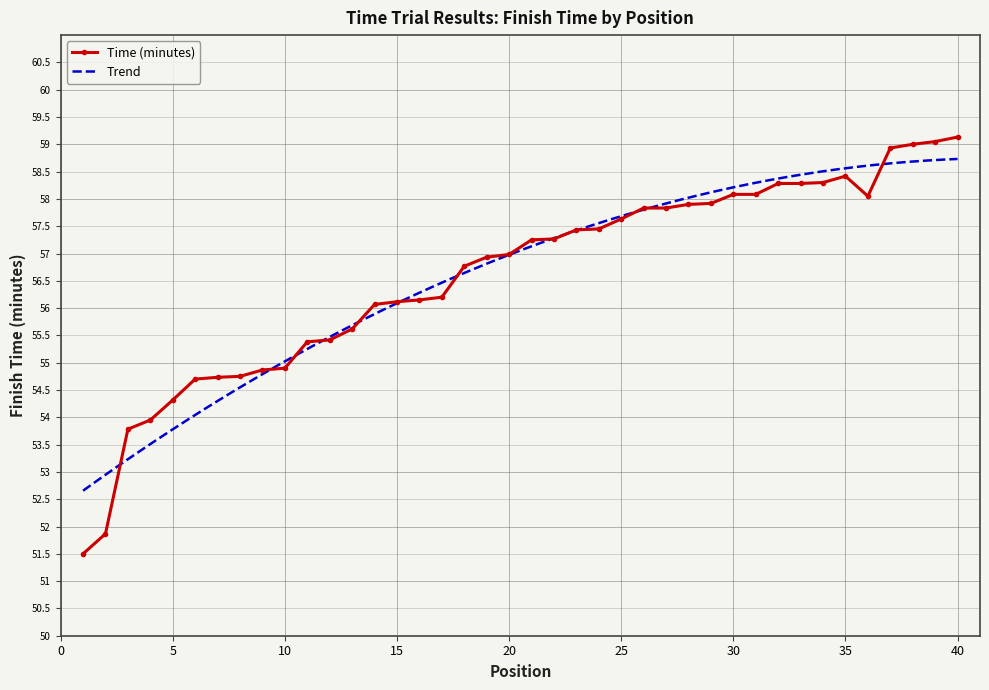

Approximately how many times larger is the value at 36 compared to 32?

1.0